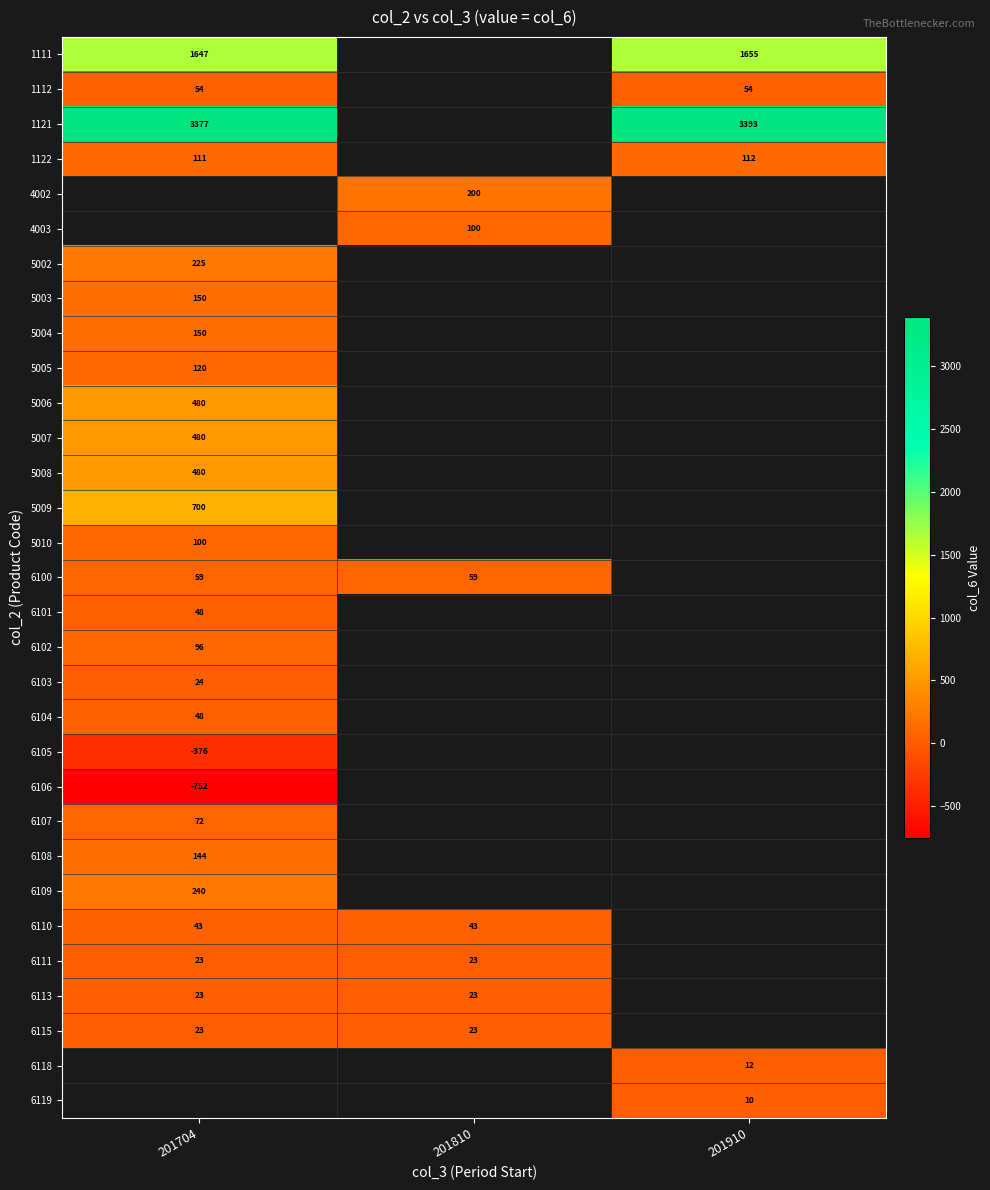

The value of 6119 at 201910 is 10. True or false?

True